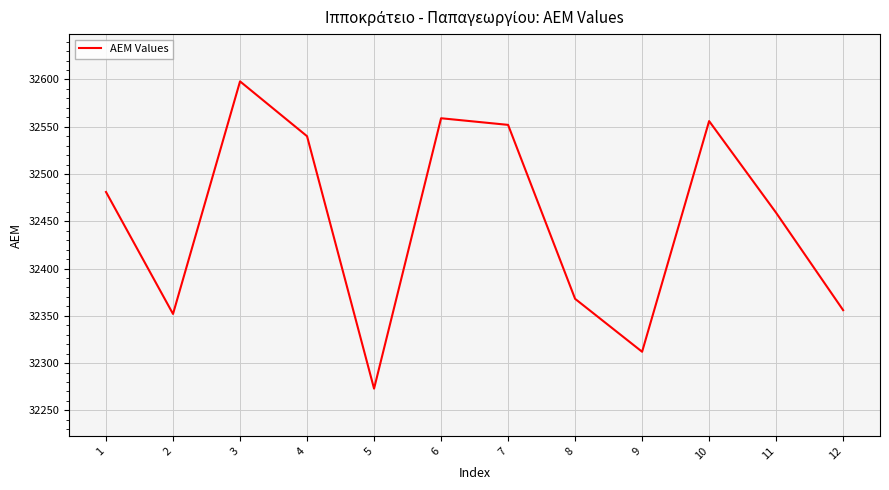

Where is the data nearest to the value 32435?

11